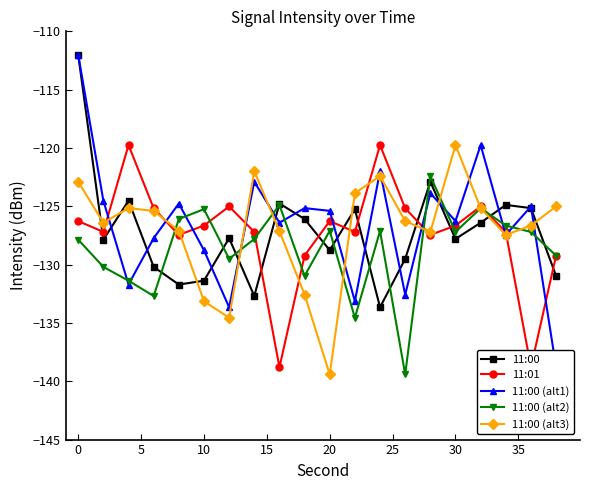

Is it true that 11:00 equals -223.9 at 30?

False